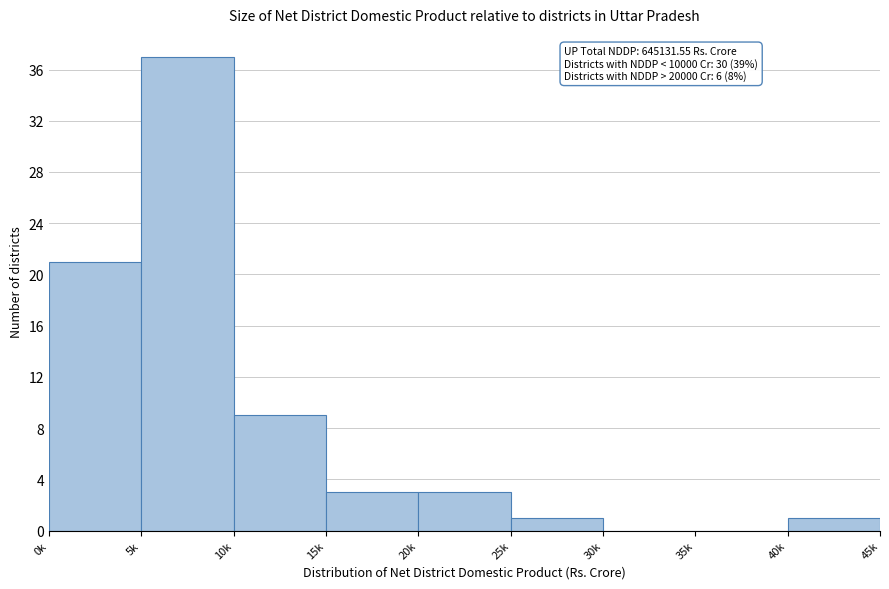

Reading left to right, what are all the values shown in this chart?

0k=21	5k=37	10k=9	15k=3	20k=3	25k=1	30k=0	35k=0	40k=1